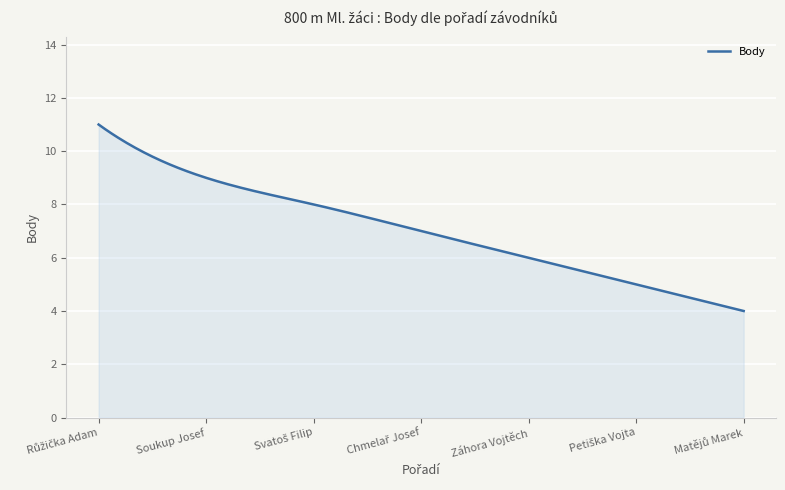

What is the smallest value displayed?

4.0